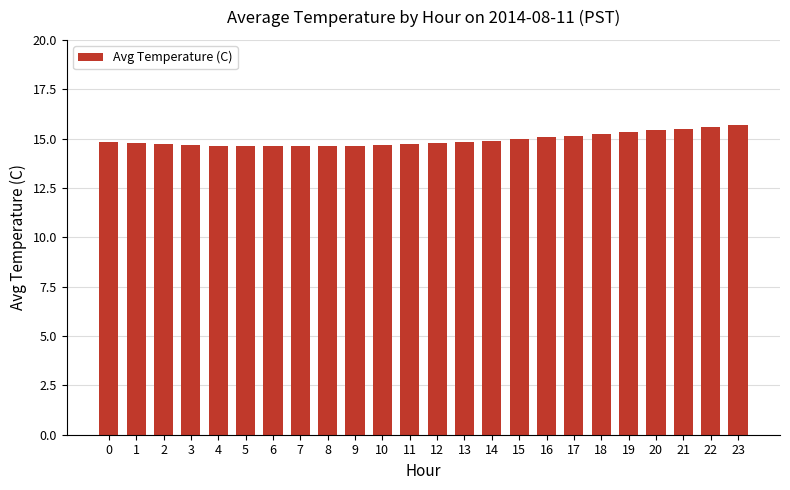

The value at 22 is 4.4. True or false?

False